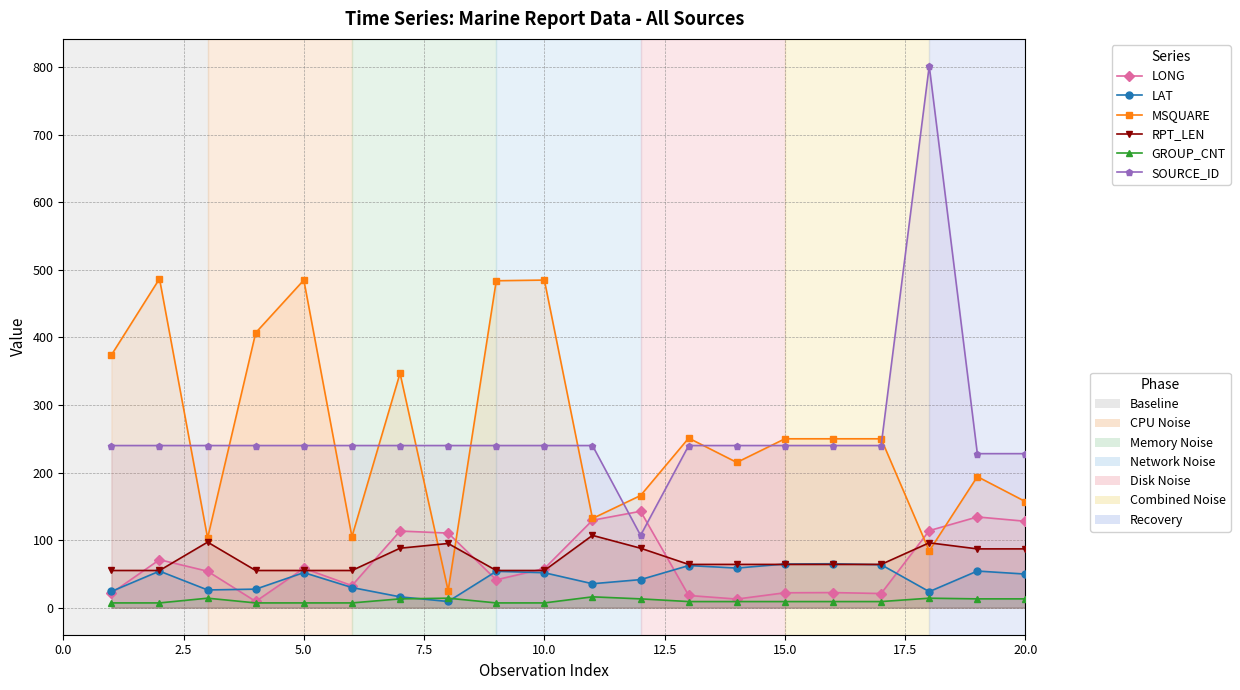

How many lines are shown in the chart?

6